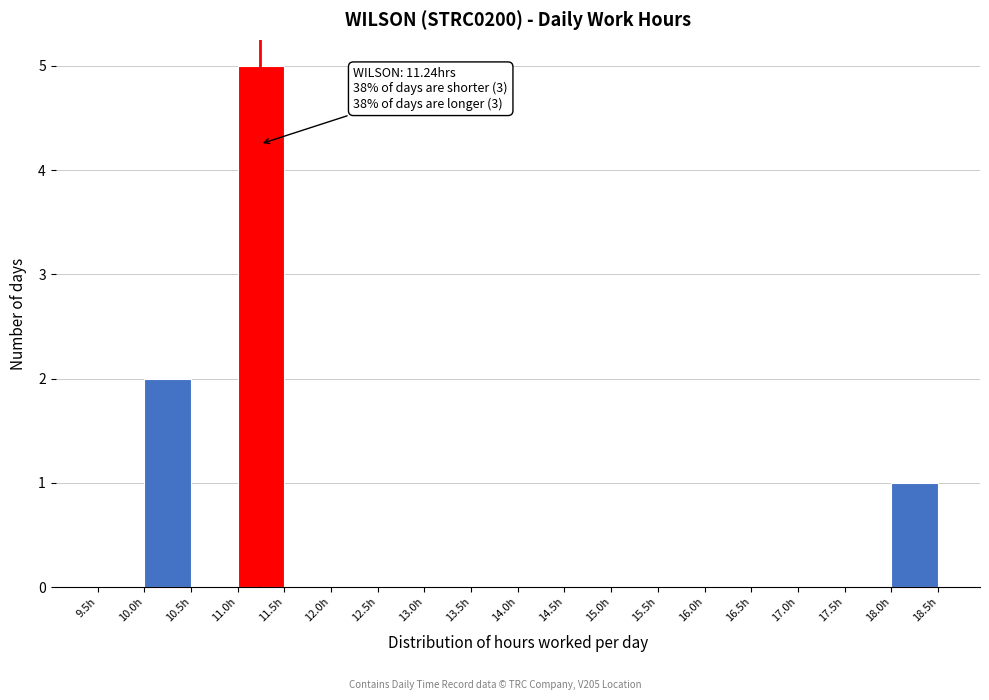

Over which range of the x-axis is the bar tallest?

11.0 to 11.5